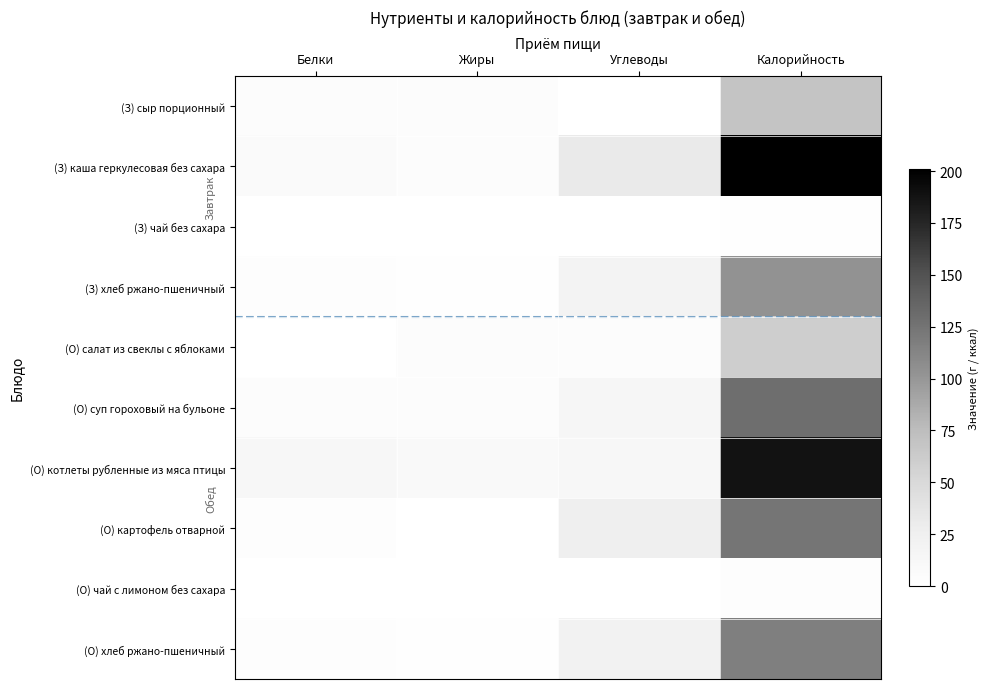

How many data points does each series have?

4